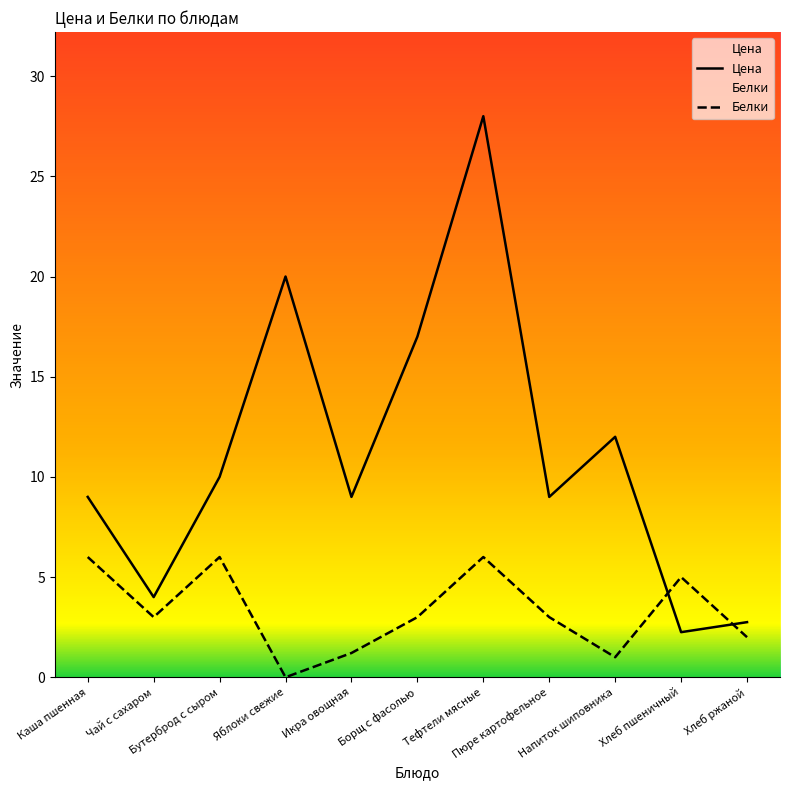

Which series has the largest range (max minus min)?

Цена